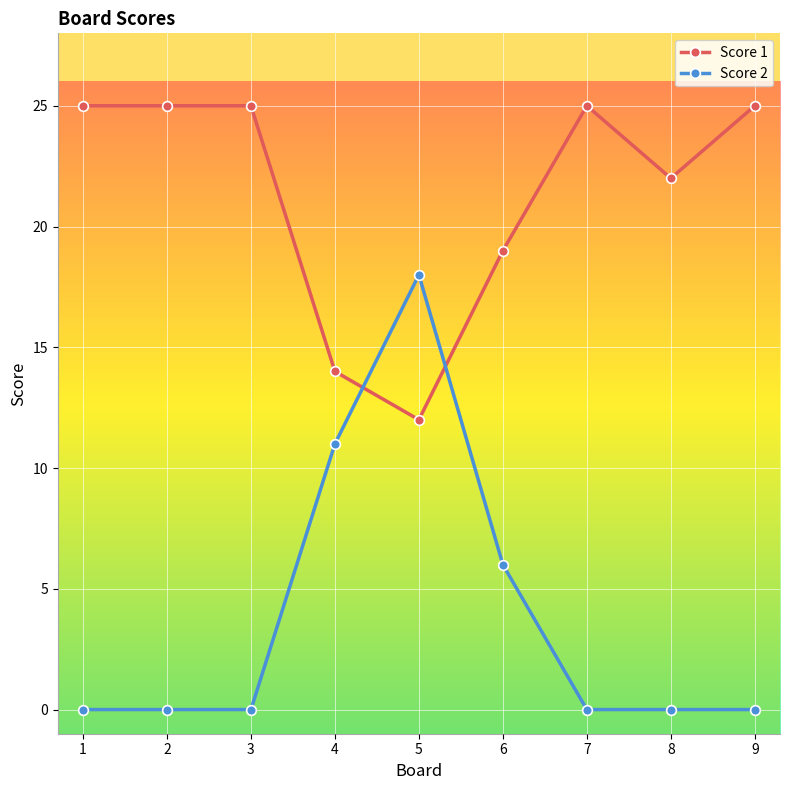

How many intersections are there between Score 2 and Score 1?

2